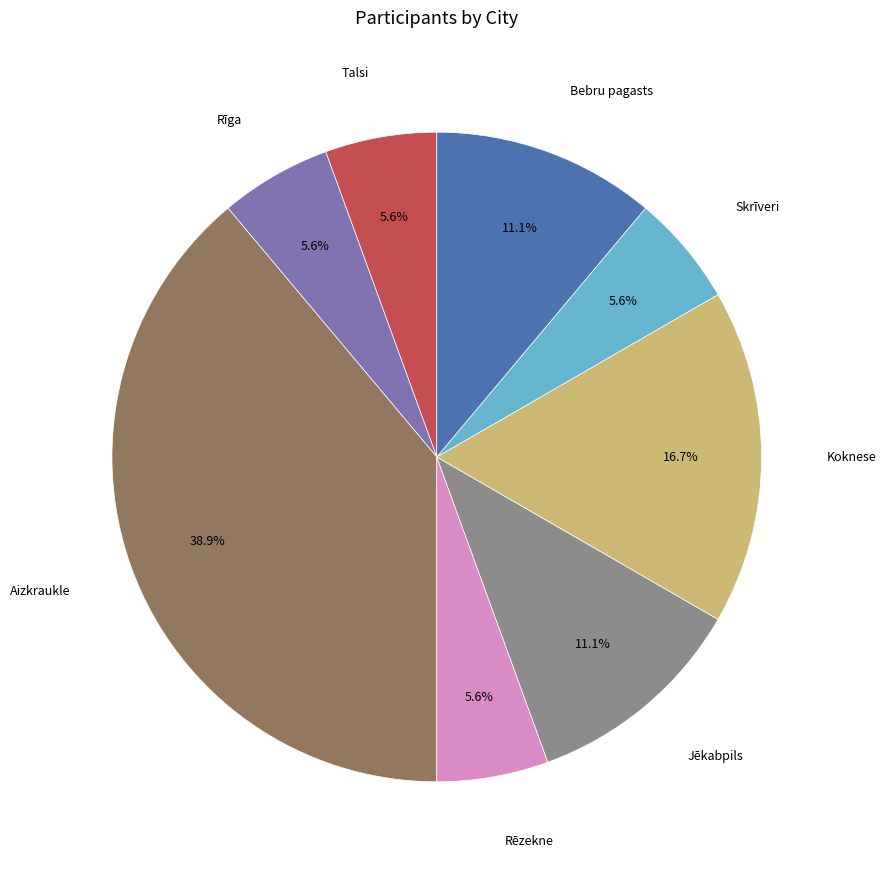

How much of the chart is everything except Skrīveri?

94.4%